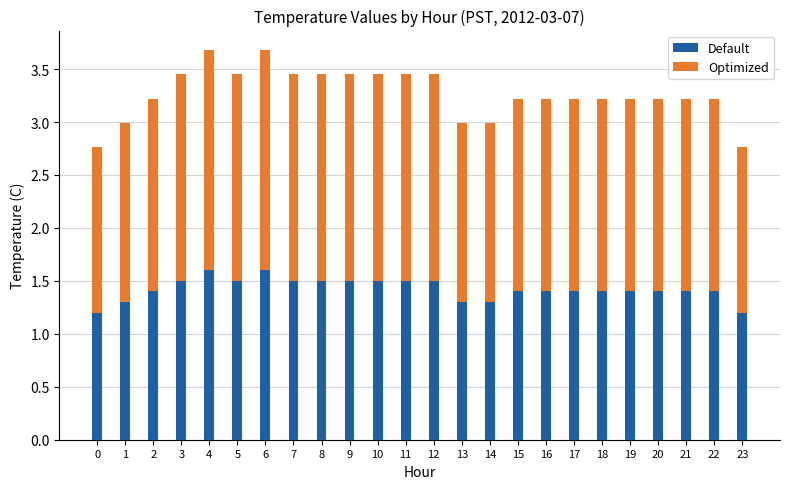

What is the total value across all series at 0?

2.8